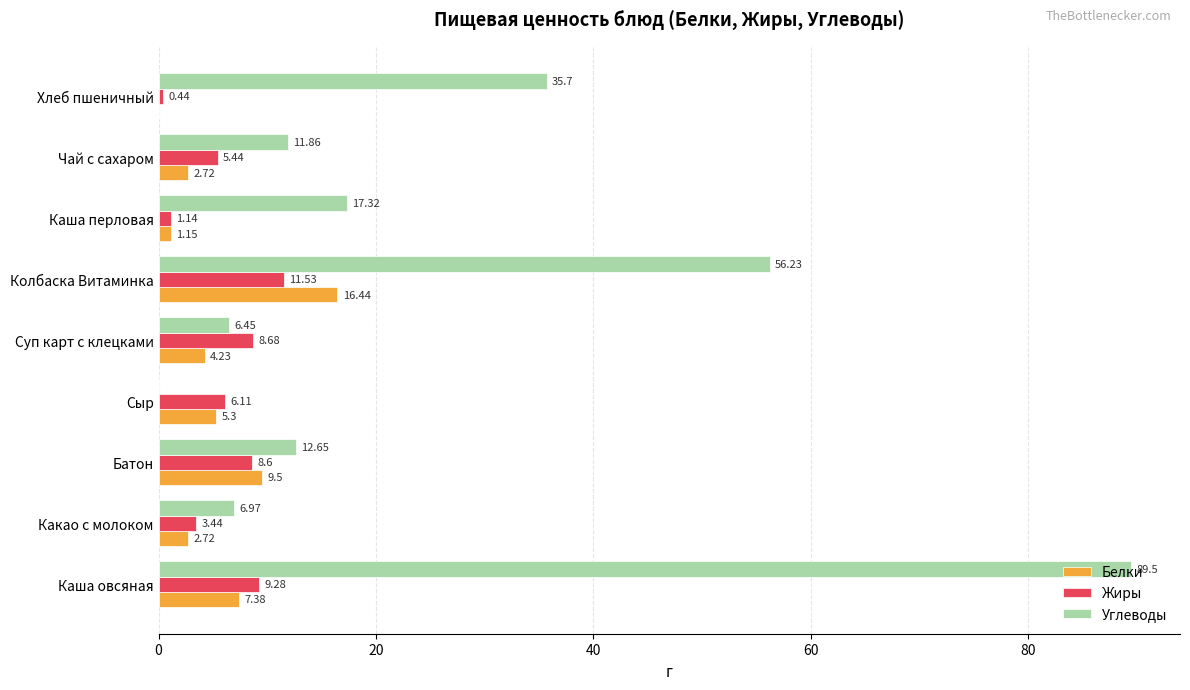

Which series changed the most between Батон and Суп карт с клецками?

Углеводы